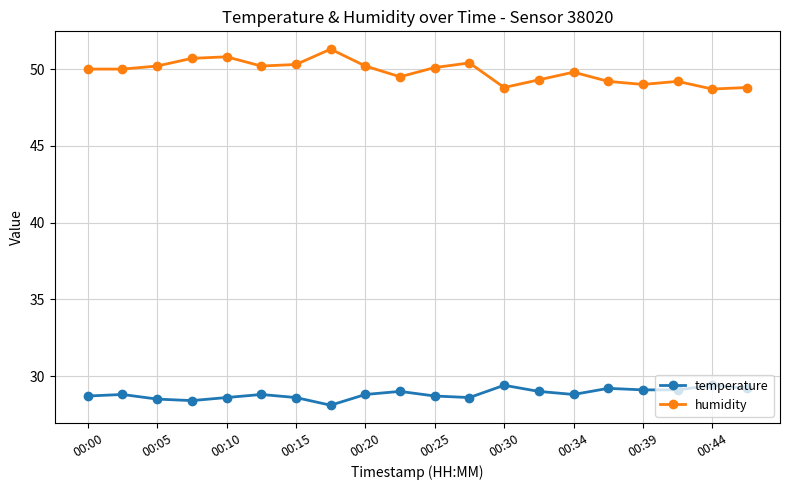

What is the value of the temperature point at the 5th from the left?

28.6